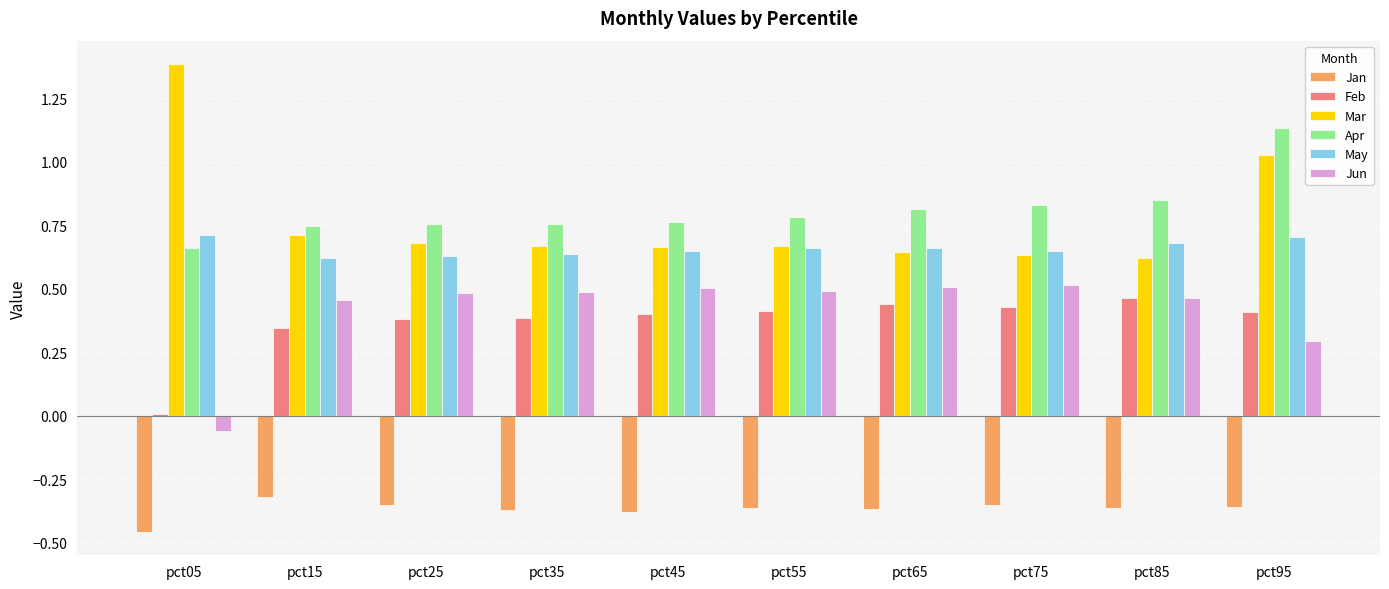

What is the sum of the May values at pct65 and pct35?

1.3